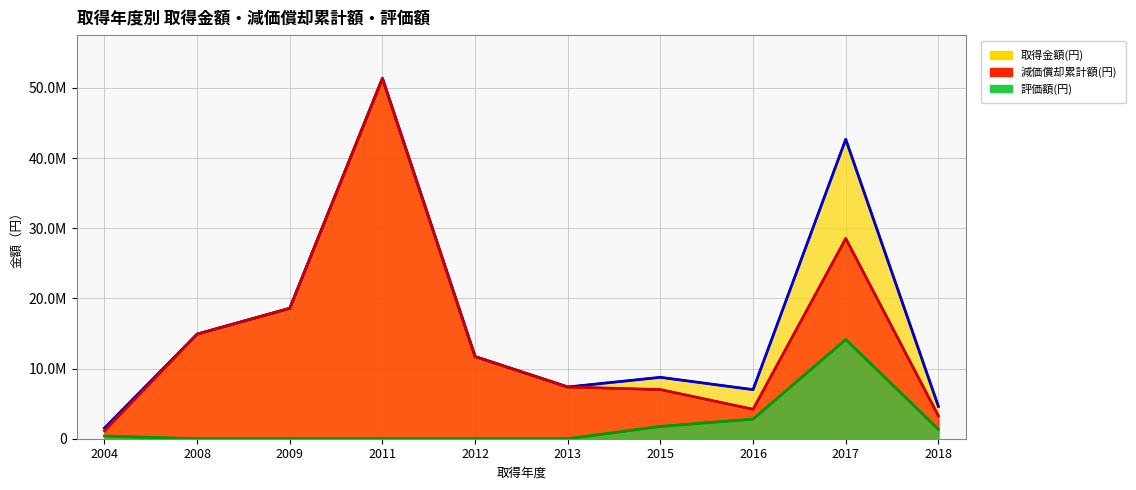

Reading left to right, extract all data points from this chart.

取得金額(円): 2004=1512000	2008=14910000	2009=18585000	2011=51350250	2012=11707500	2013=7371000	2015=8748000	2016=6995160	2017=42668808	2018=4600800
減価償却累計額(円): 2004=1134000	2008=14910000	2009=18585000	2011=51350244	2012=11707494	2013=7370999	2015=6998400	2016=4197096	2017=28530113	2018=3254948
評価額(円): 2004=378000	2008=2	2009=2	2011=6	2012=6	2013=1	2015=1749600	2016=2798064	2017=14138695	2018=1345852